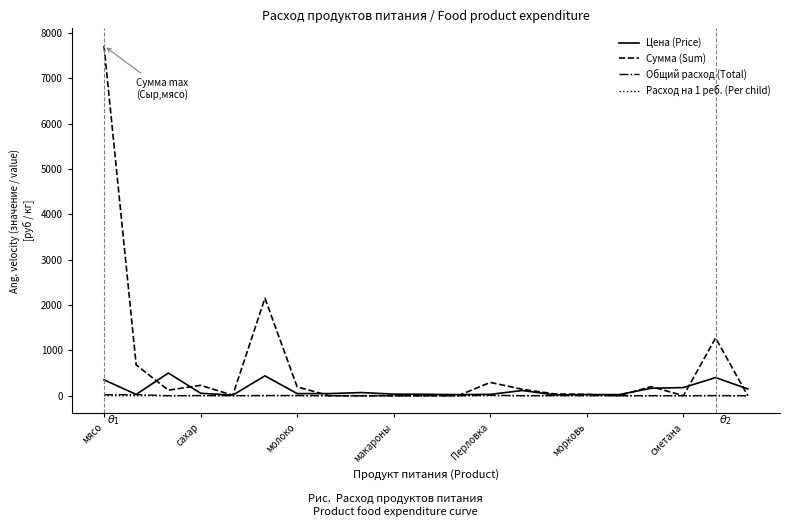

Which series has the largest total across all categories?

Сумма (Sum)